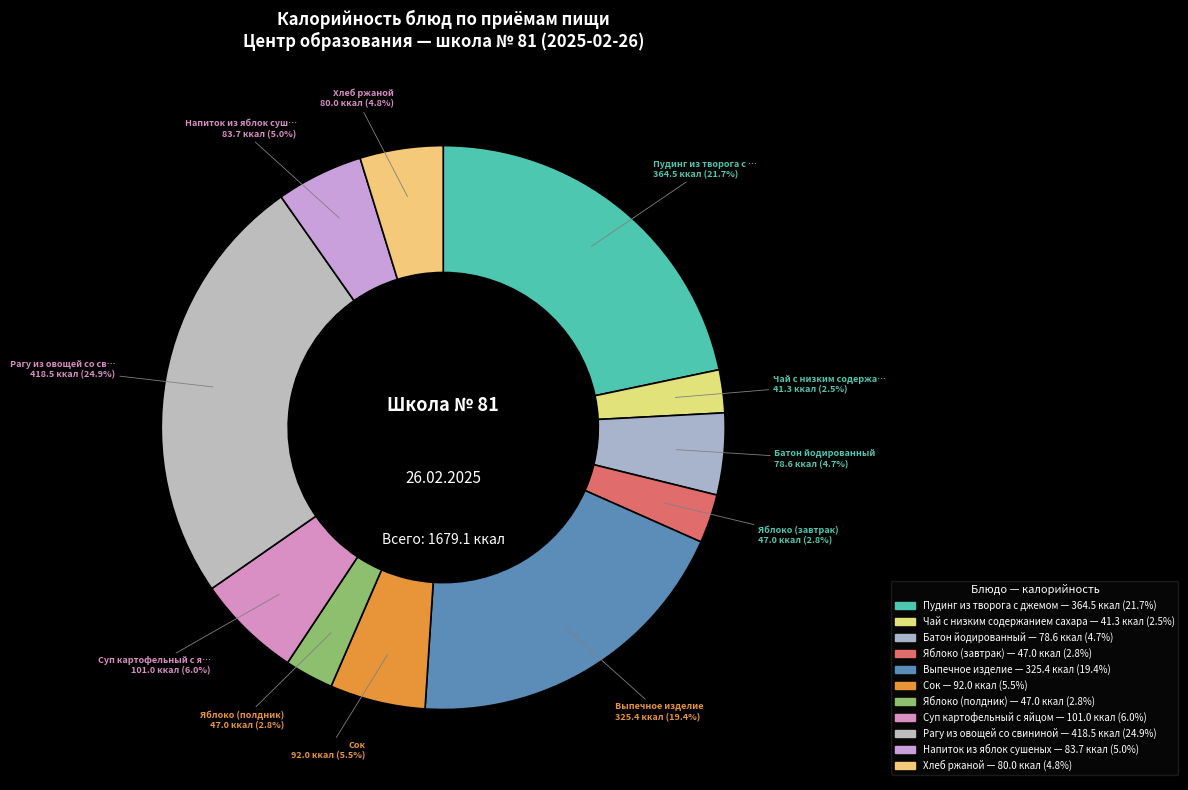

How many segments does this pie chart have?

11